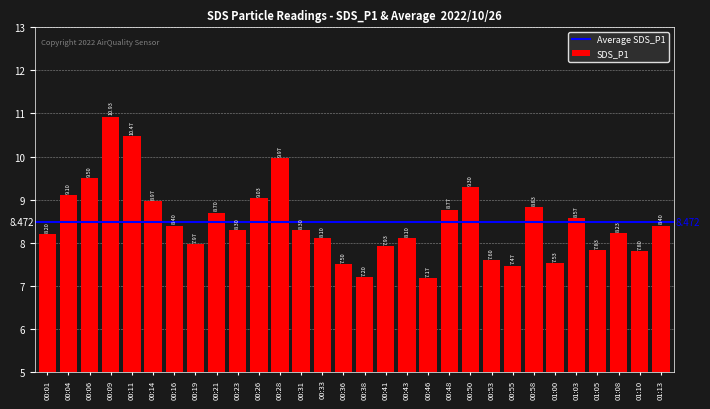

Does the chart contain any negative values?

No